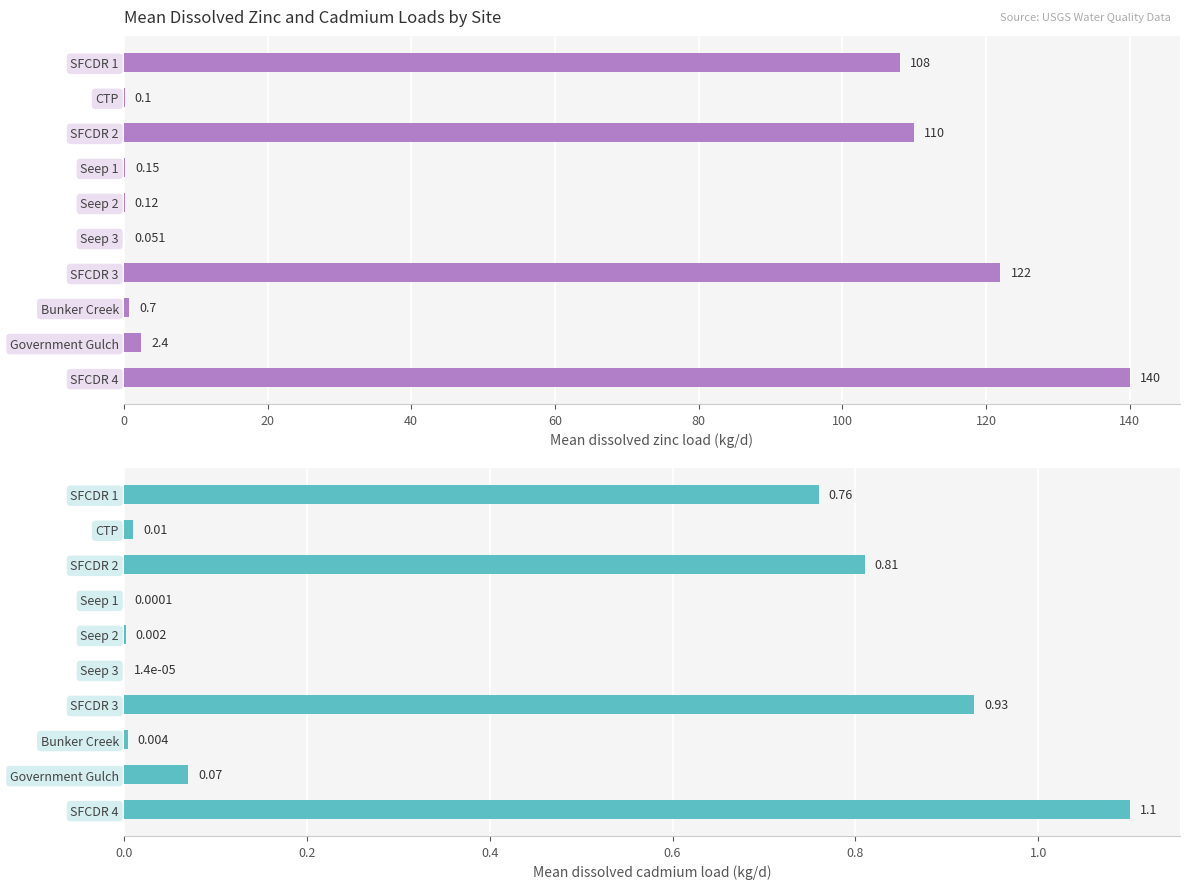

Which series has the largest range (max minus min)?

Mean dissolved zinc load (kg/d)